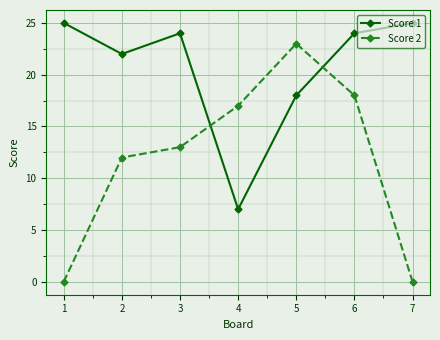

How many interior local peaks does the Score 1 series have?

1